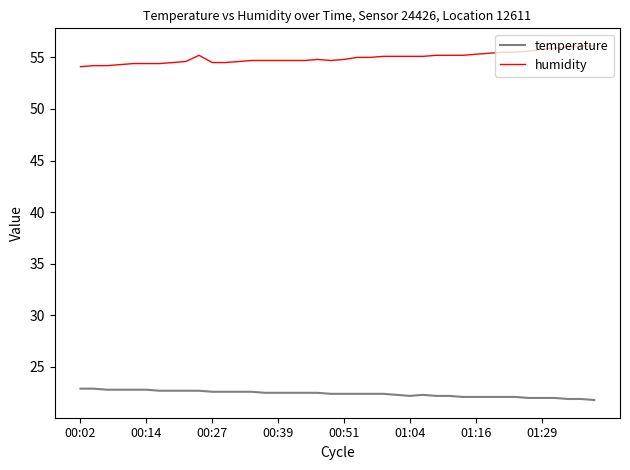

What is the difference between the maximum and minimum values in the temperature series?

1.1